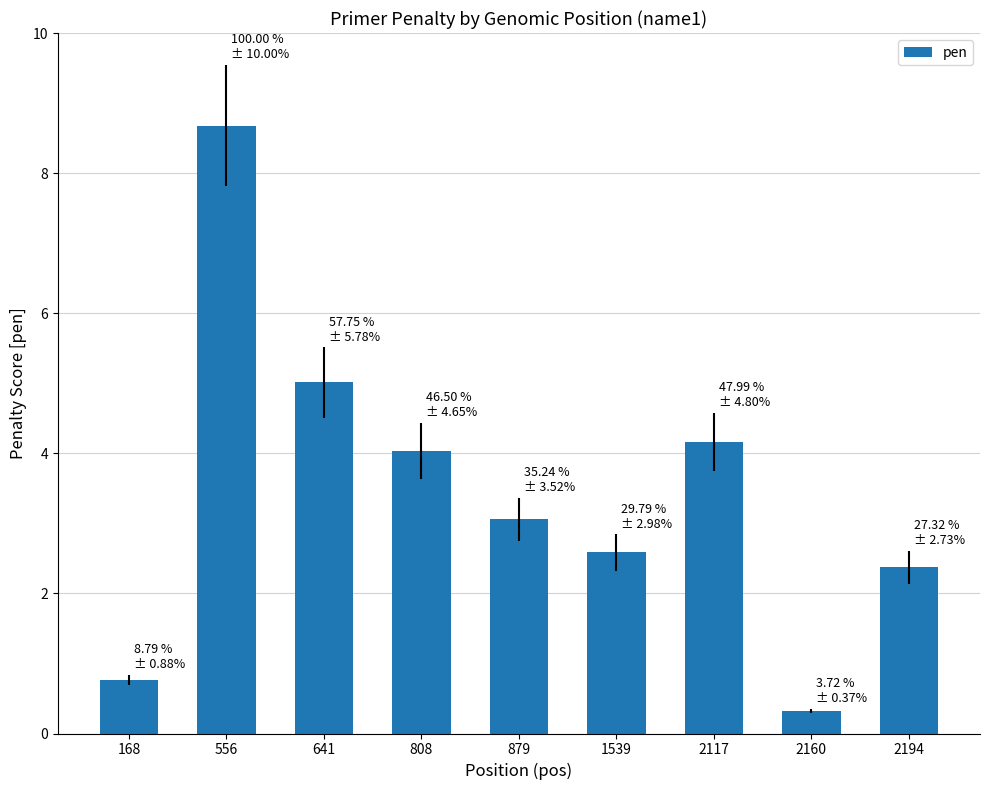

What is the difference between the values at 808 and 168?

3.3